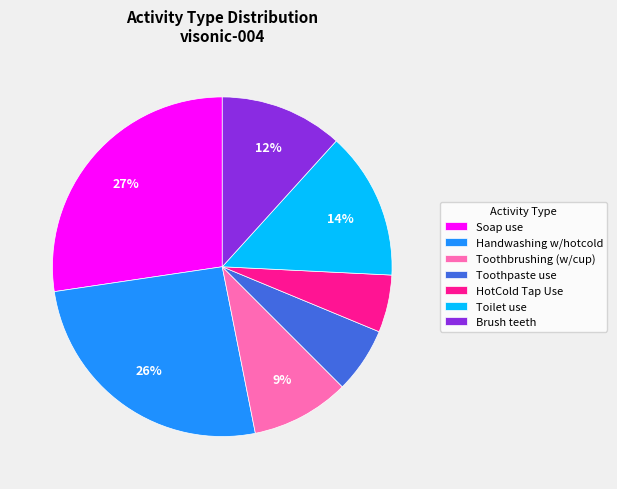

To the nearest percent, what portion does HotCold Tap Use represent?

5%